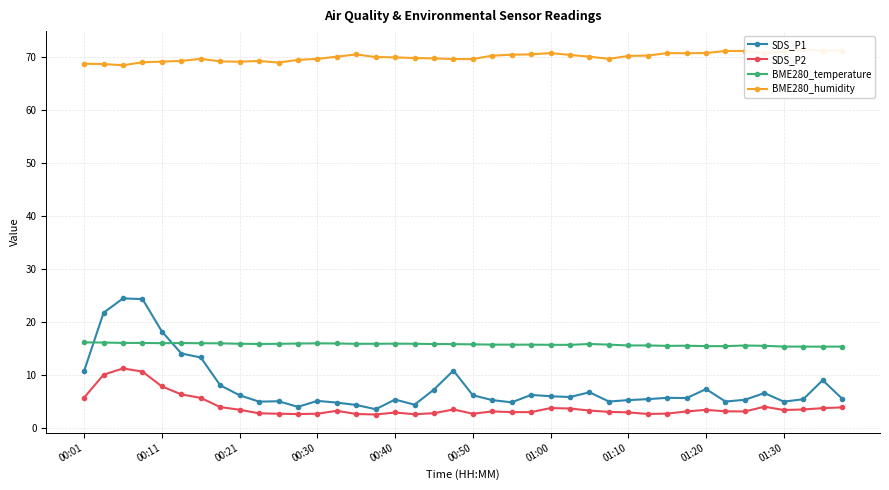

What is the difference between the SDS_P2 values at 11 and 30?

0.1